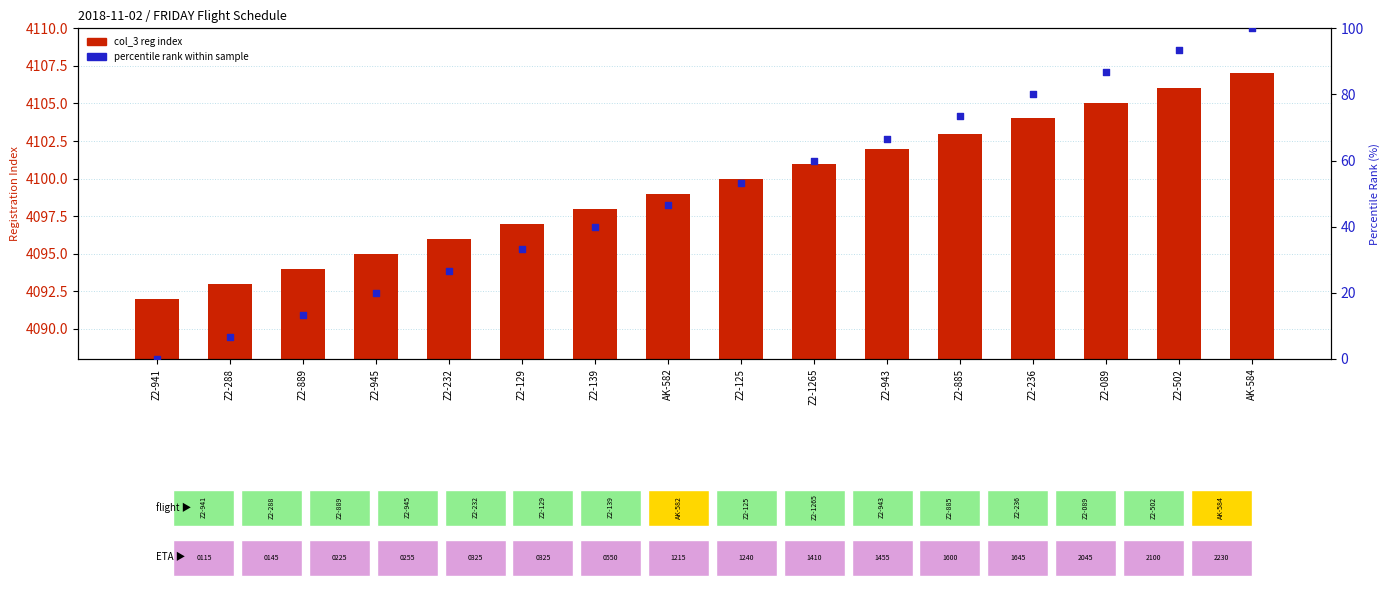

Which series reaches the maximum Y coordinate?

col_3 (reg index)